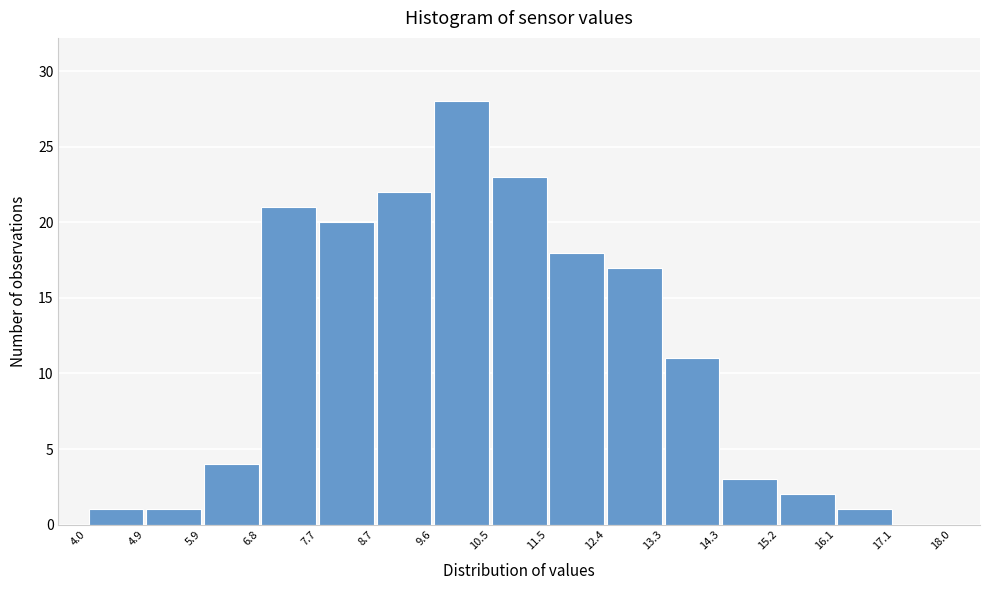

Reading left to right, transcribe this chart: for each bar, give the range it covers on the x-axis and its height. The values are not printed on the chart, so give them approximately, as read against the axis.

4.0 to 4.9: 1
4.9 to 5.9: 1
5.9 to 6.8: 4
6.8 to 7.7: 21
7.7 to 8.7: 20
8.7 to 9.6: 22
9.6 to 10.5: 28
10.5 to 11.5: 23
11.5 to 12.4: 18
12.4 to 13.3: 17
13.3 to 14.3: 11
14.3 to 15.2: 3
15.2 to 16.1: 2
16.1 to 17.1: 1
17.1 to 18.0: 0